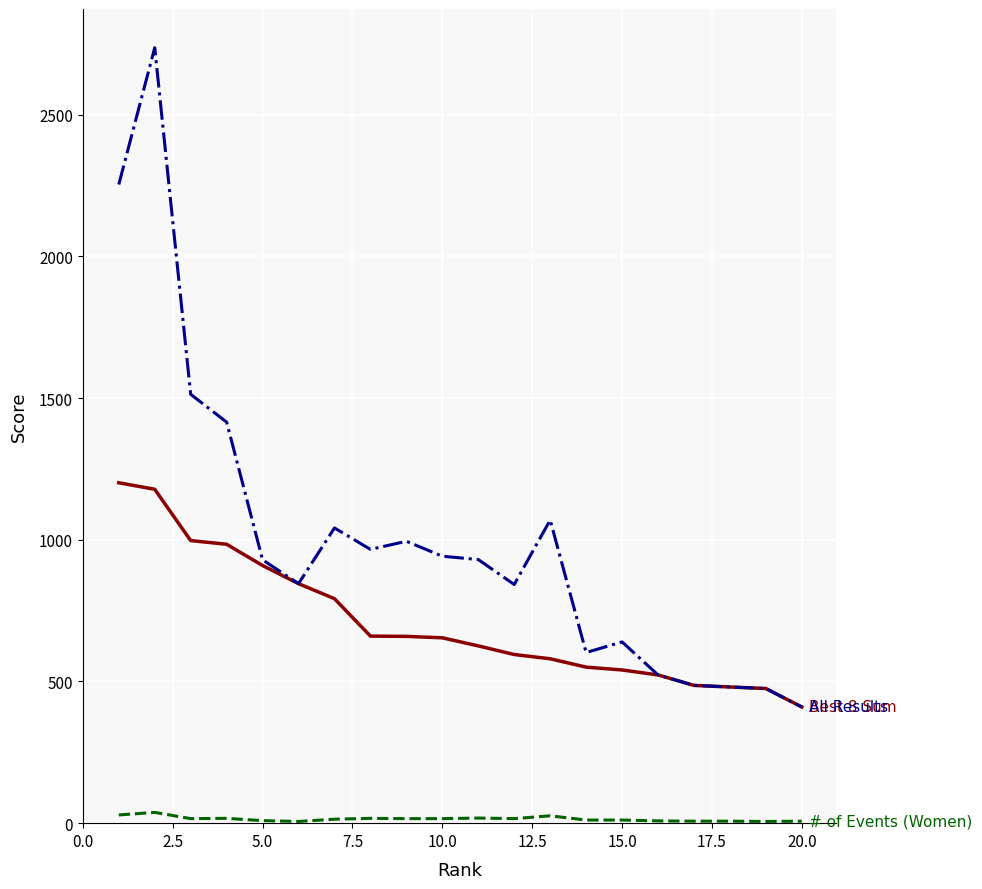

What is the greatest value displayed?

2736.0